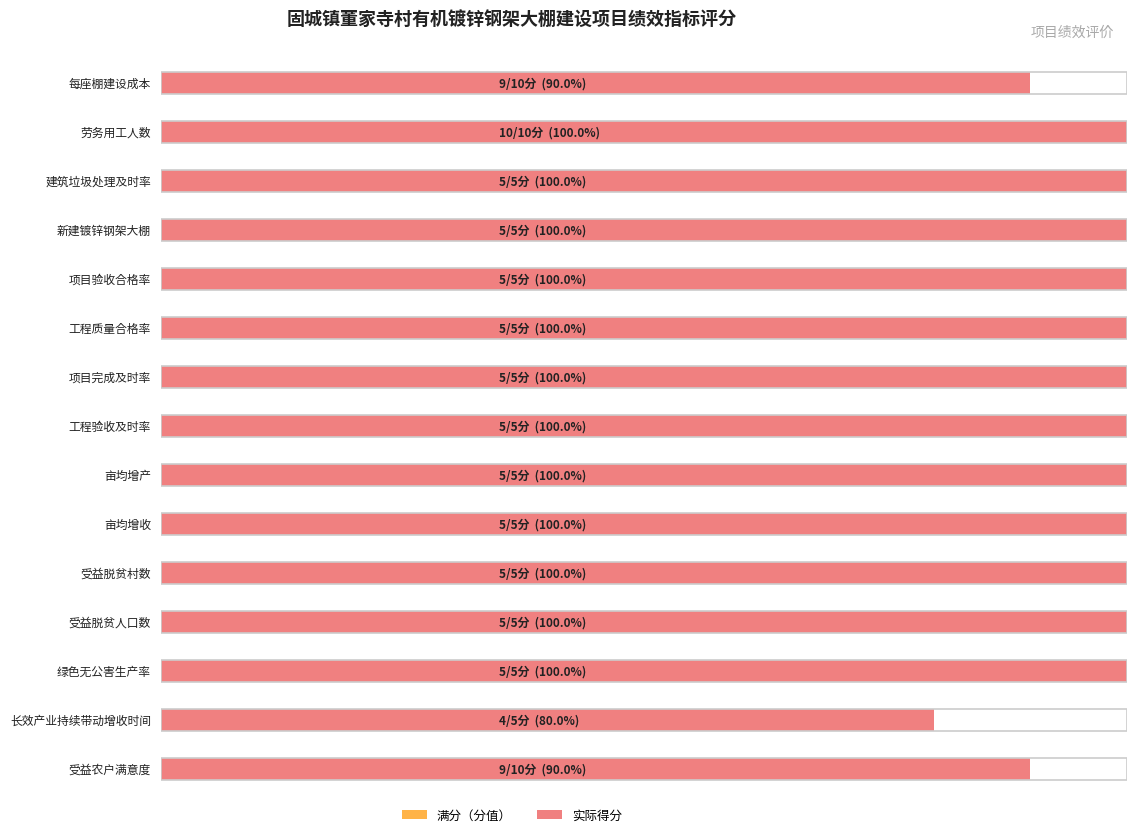

At 每座棚建设成本, list the series in order from smallest to largest.

得分, 分值